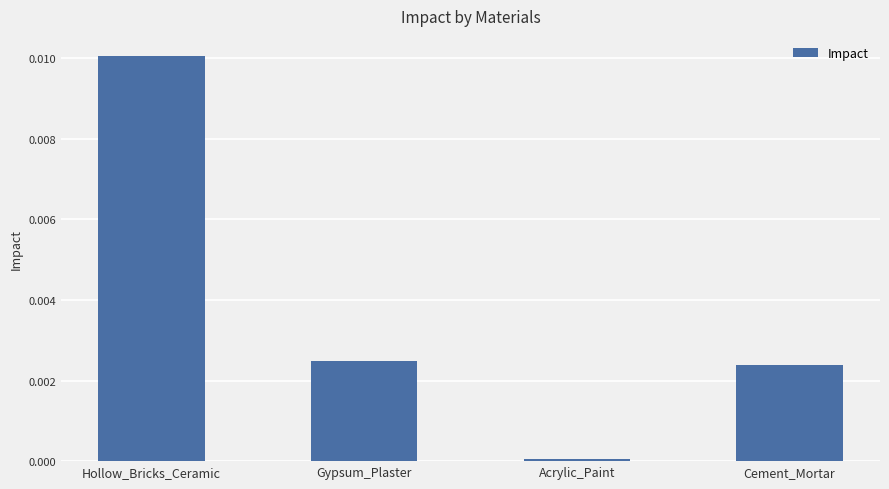

Count the number of categories in the chart.

4